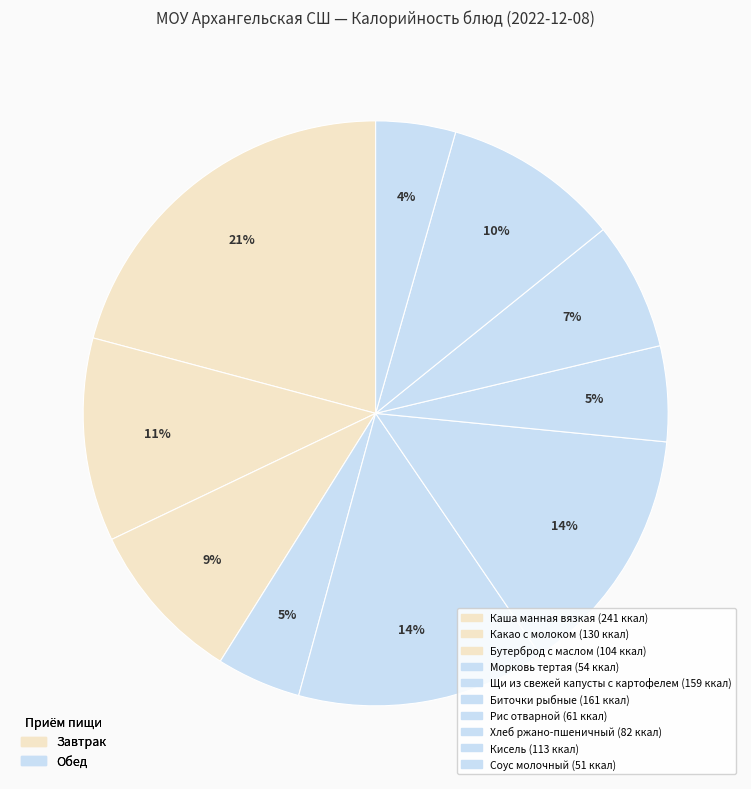

Count the number of slices in the pie.

10